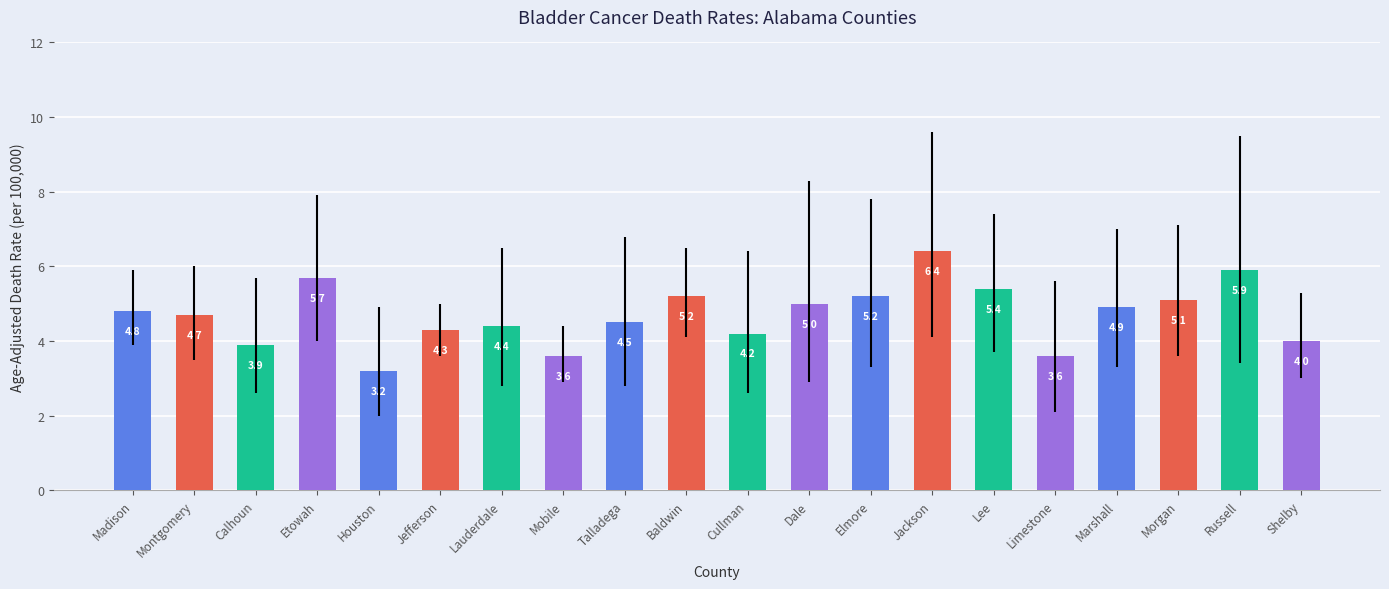

Are the bars grouped side by side (vs. stacked)?

No